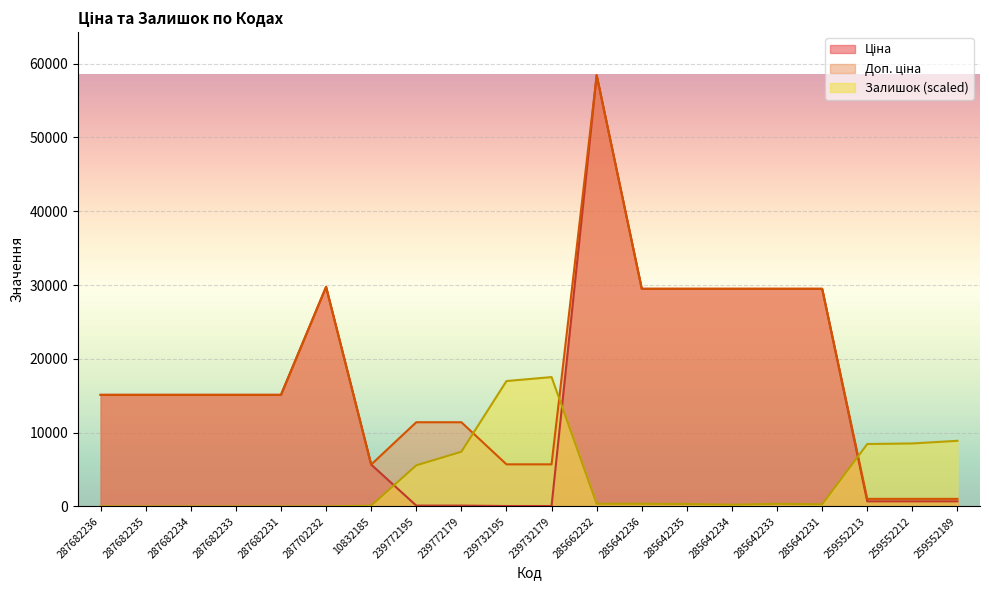

What is the label of the 4th point from the right?

285642231